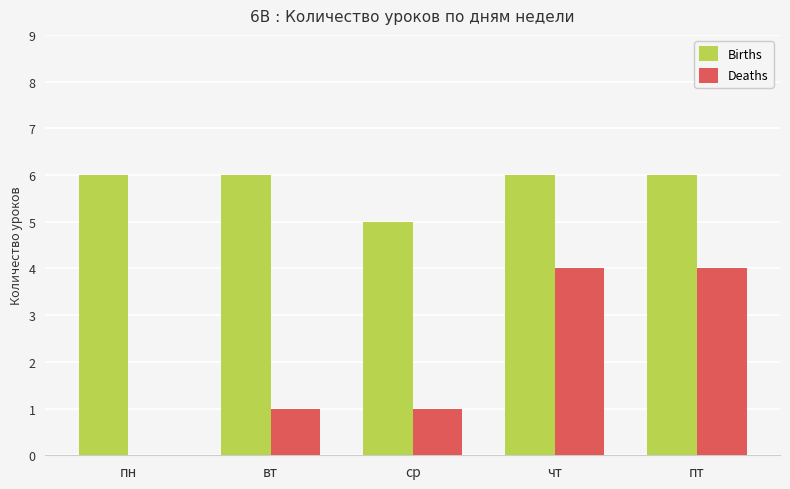

Is the value of Births at чт greater than the value of Deaths at пт?

Yes